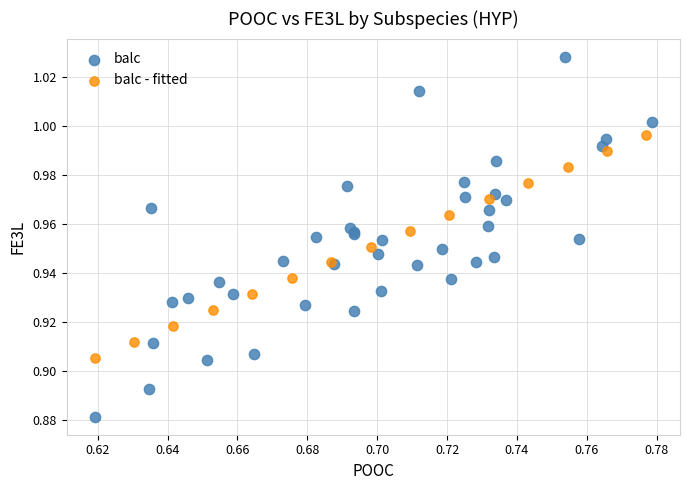

Which series contains the lowest Y value?

balc